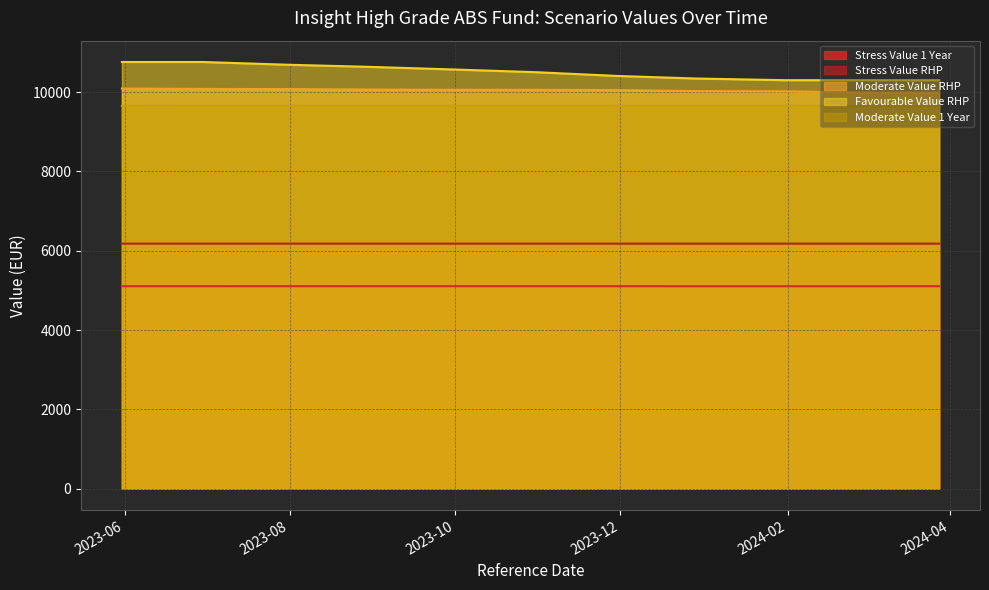

True or false: Favourable Value RHP and Stress Value RHP intersect in this chart.

False